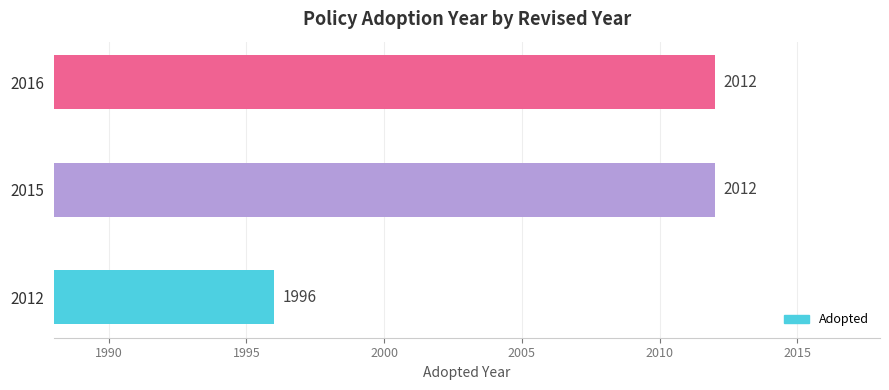

Which has a higher value, 2012 or 2016?

2016